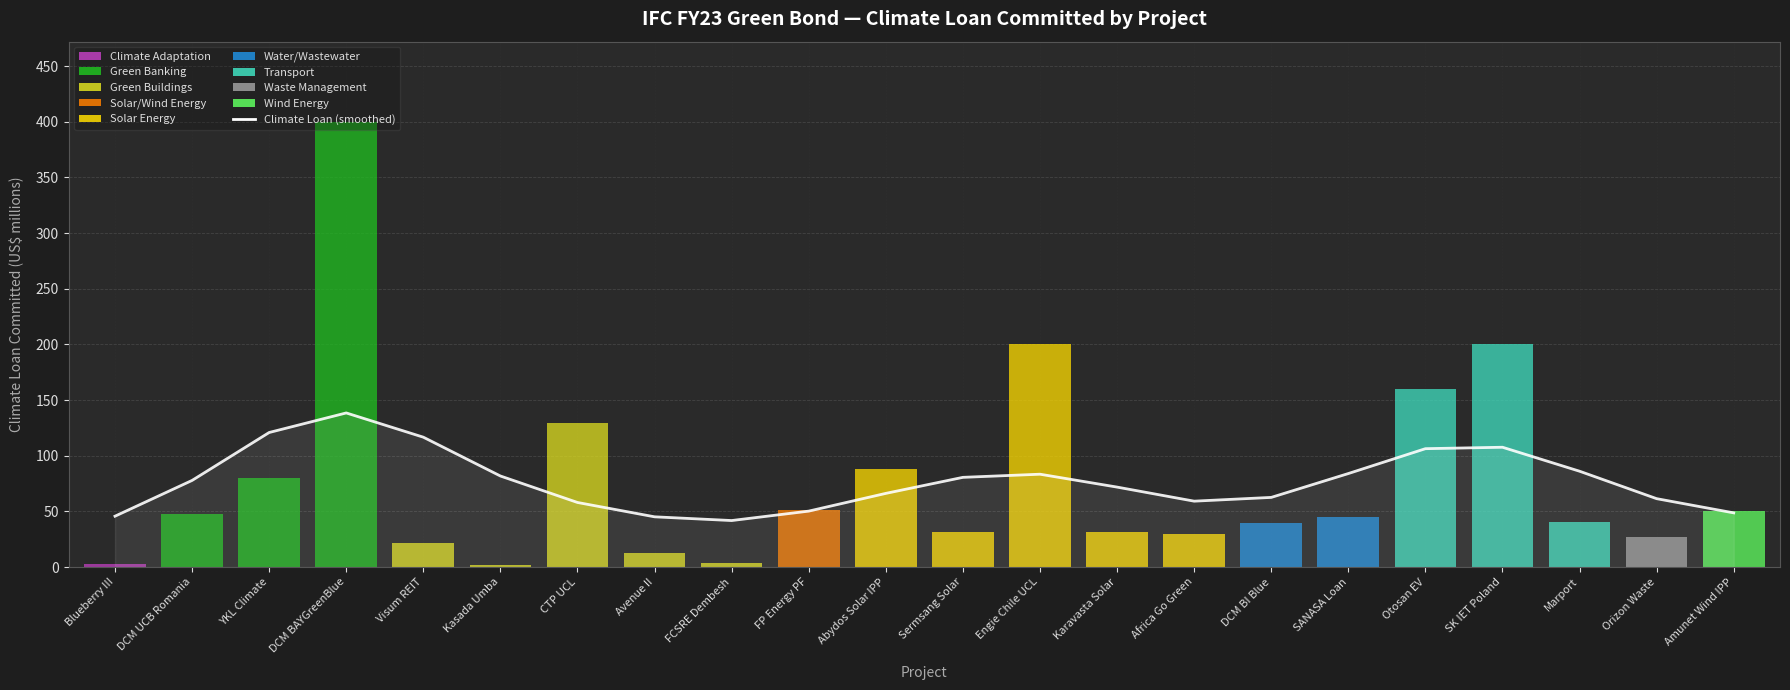

Does the chart have visible grid lines?

Yes